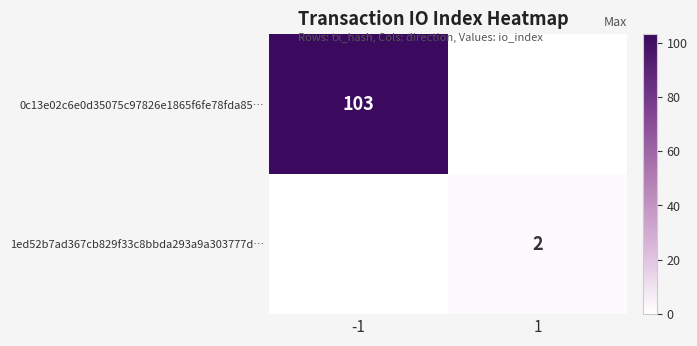

At how many categories does at least one series exceed 67?

1